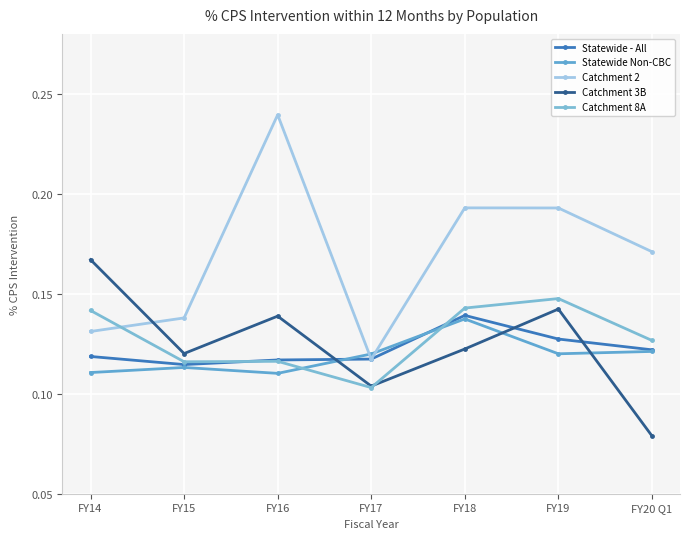

How many lines are shown in the chart?

5